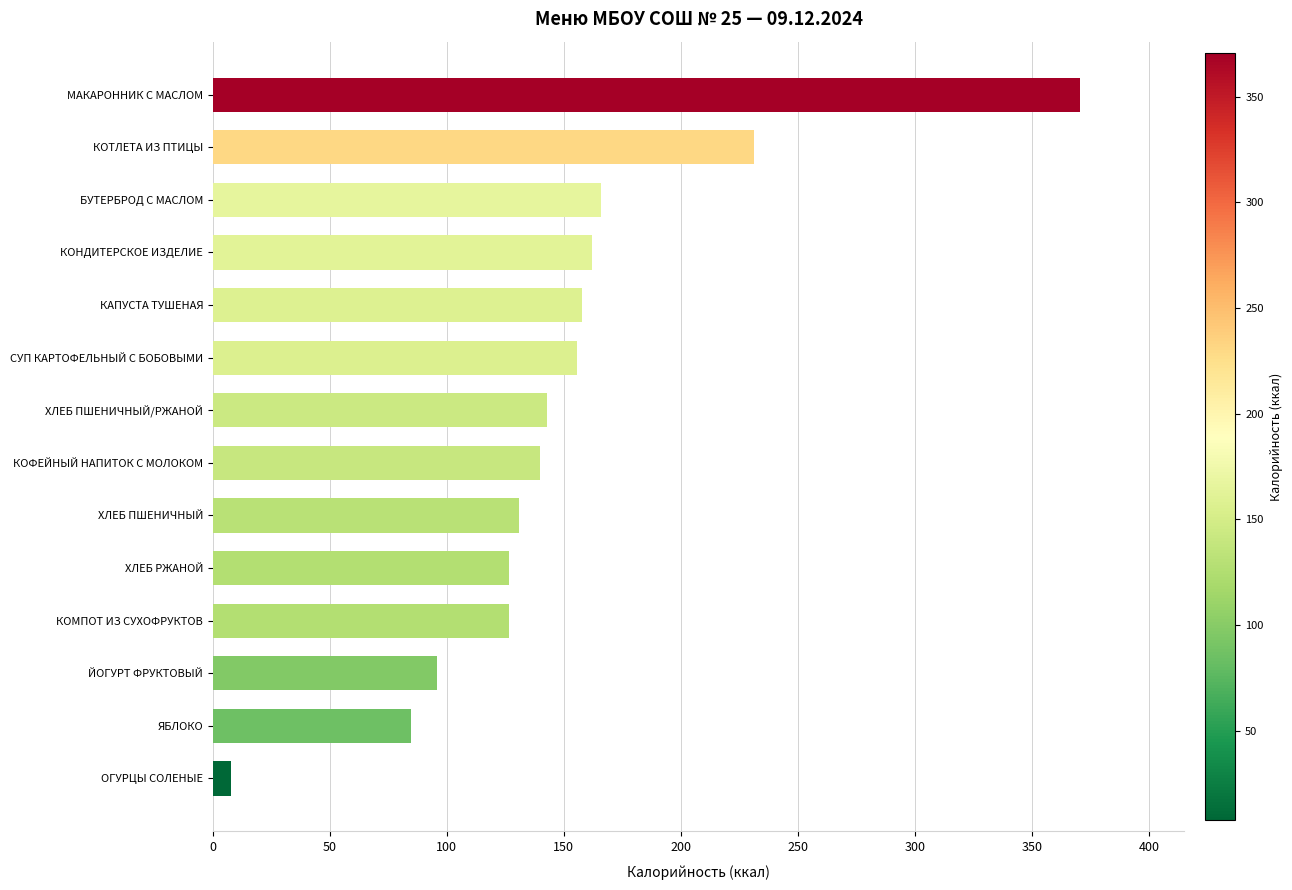

Is it true that the value at ХЛЕБ ПШЕНИЧНЫЙ/РЖАНОЙ is 143.0?

True